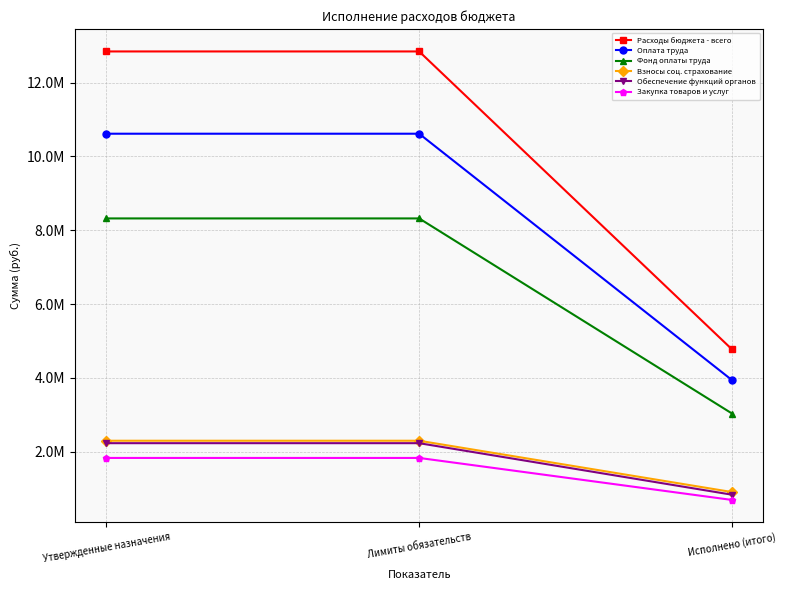

Which series has the largest range (max minus min)?

Расходы бюджета - всего